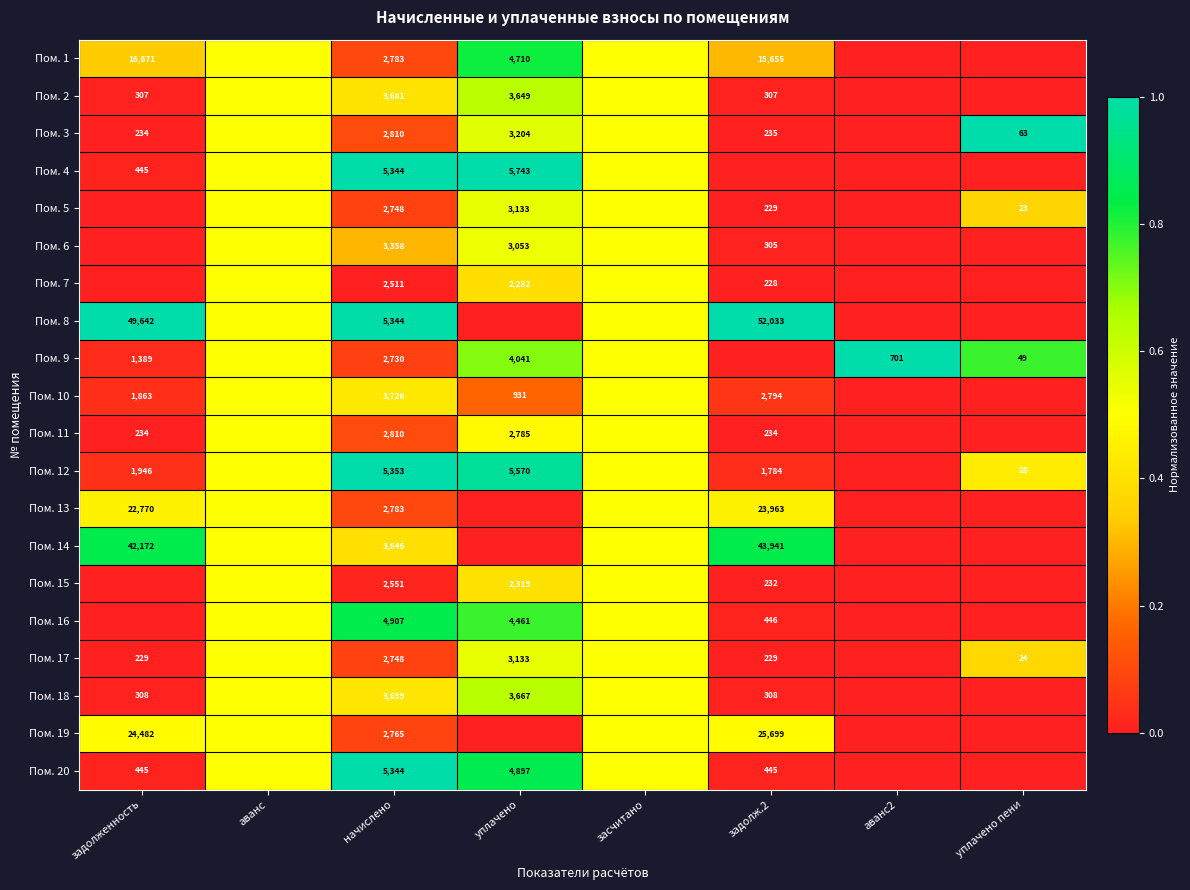

At how many categories does at least one series exceed 0?

8